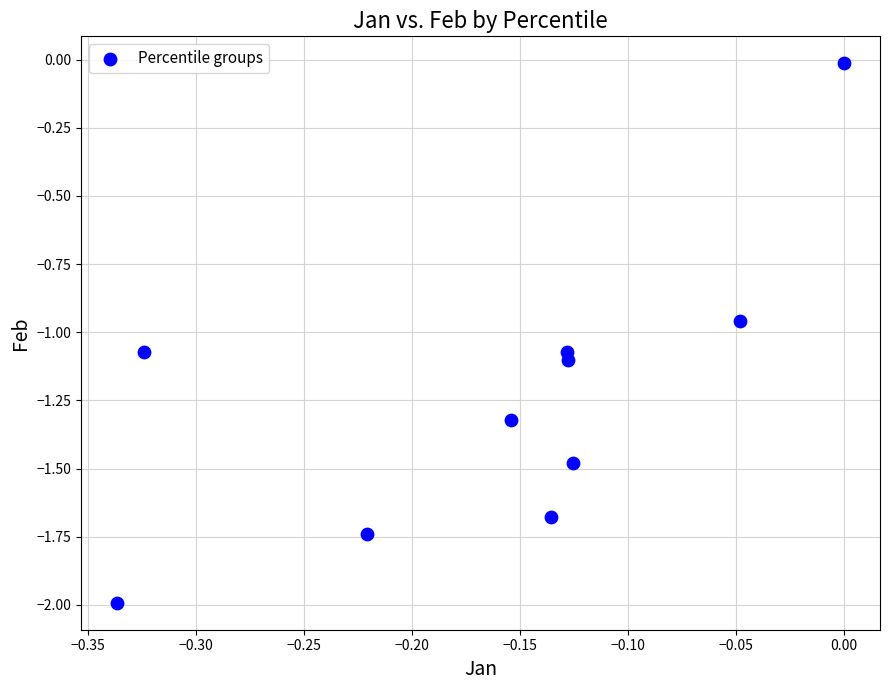

What is the average Y value?

-1.2